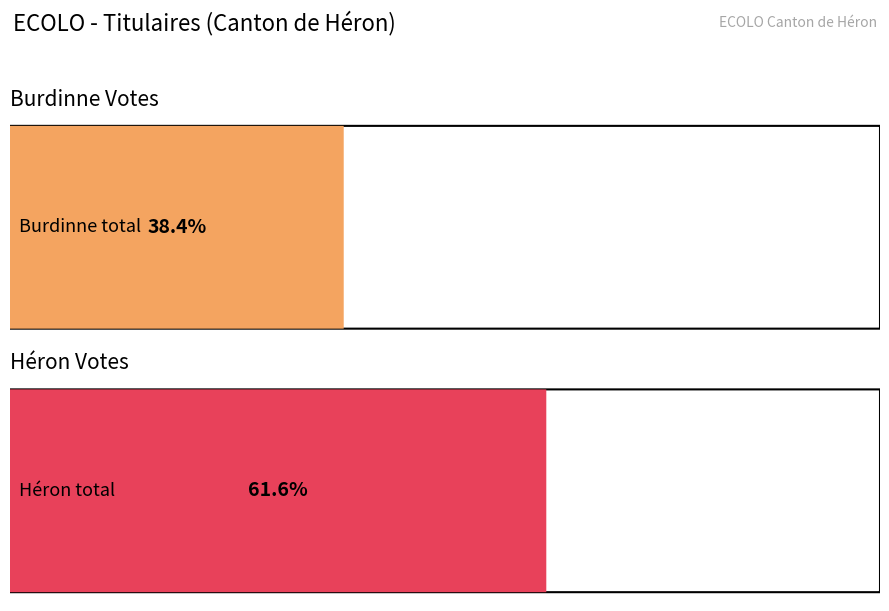

Is the value of Héron at BRICMONT Saskia greater than the value of Burdinne at DE SCHUTTER Olivier?

Yes